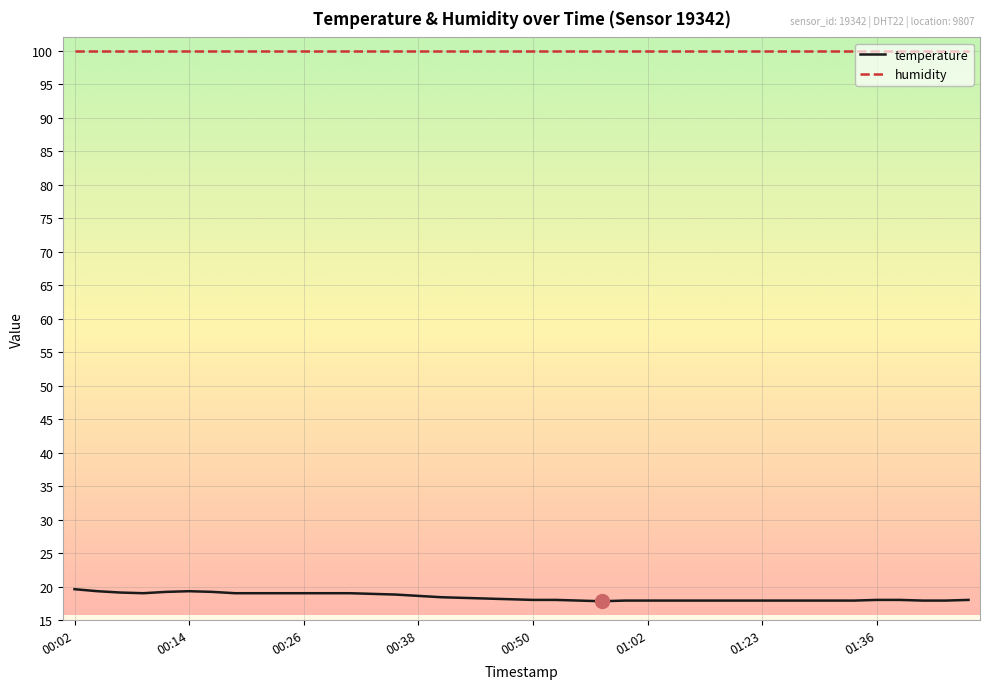

List the series in order of their overall mean, highest first.

humidity, temperature